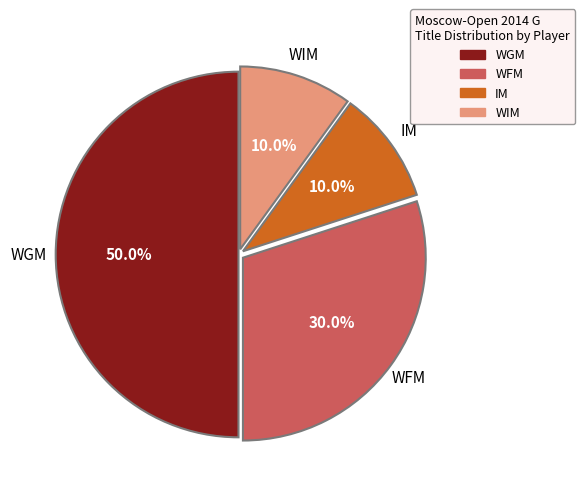

What percentage is the IM slice, to the nearest percent?

10%